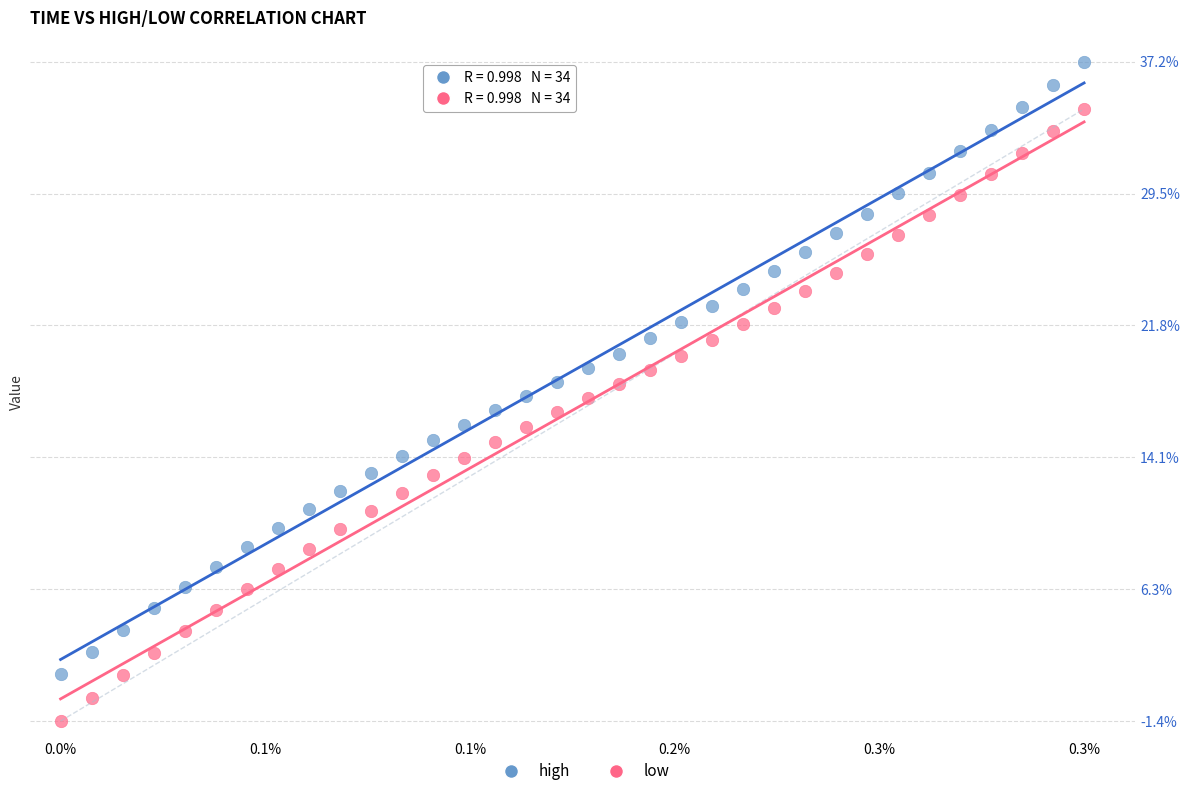

What are all the series names shown in the legend?

high, low